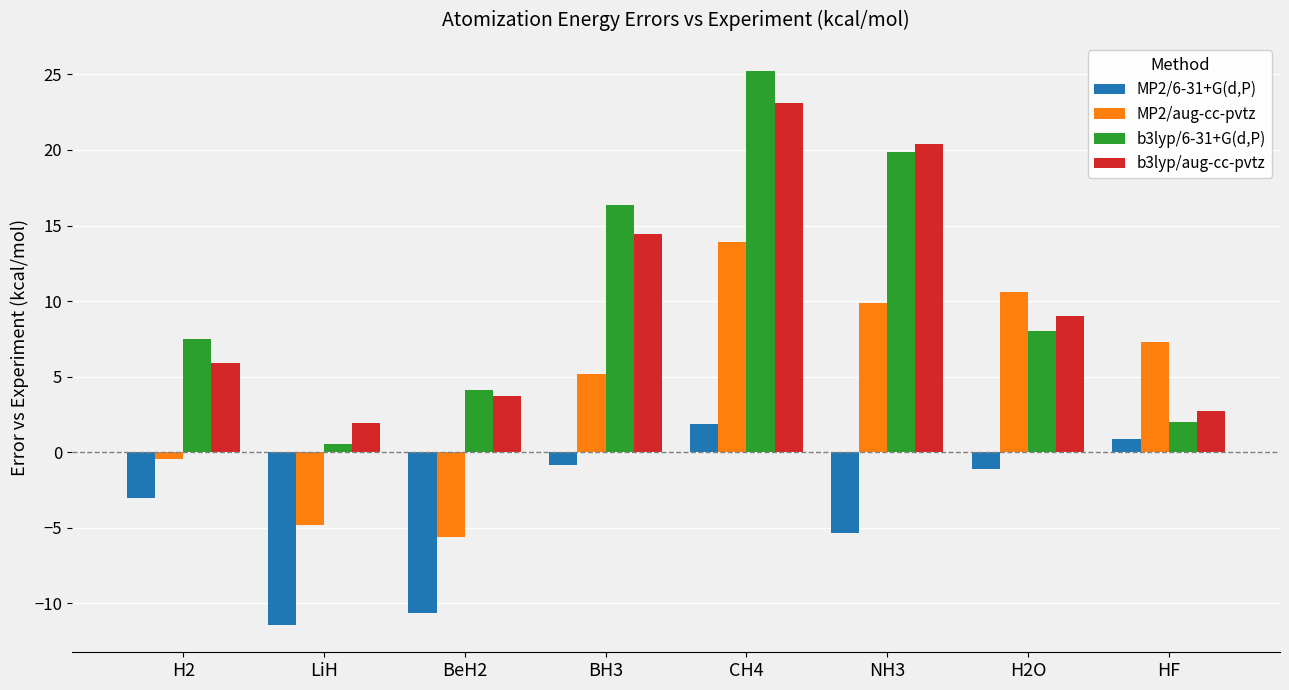

At which category does the chart reach its minimum across all series?

LiH